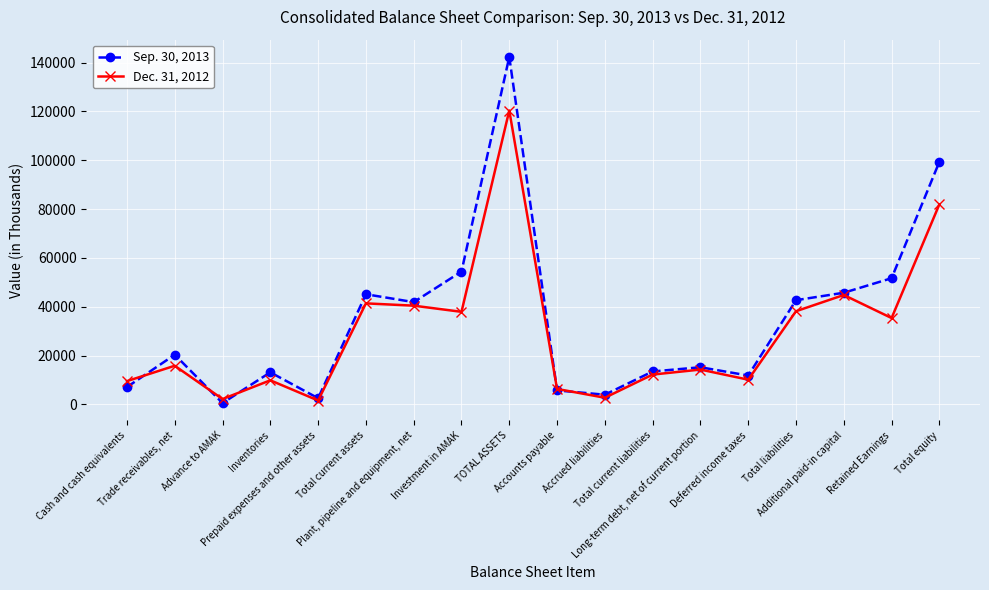

Between TOTAL ASSETS and Deferred income taxes, which series saw the biggest shift?

Sep. 30, 2013